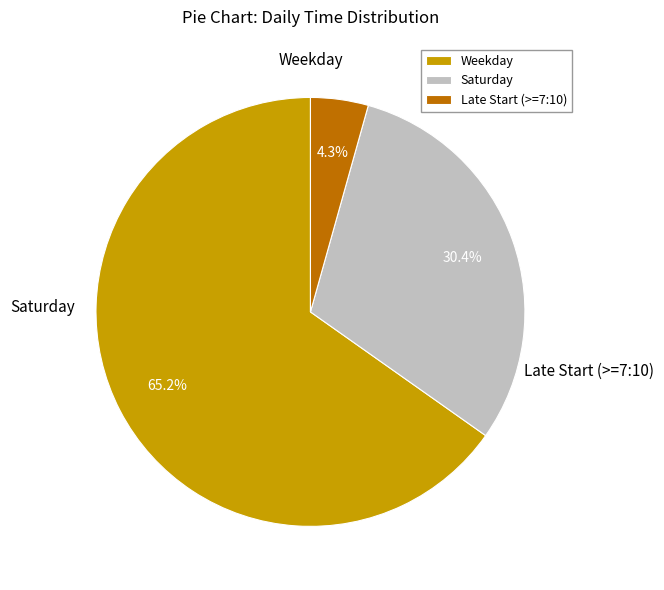

Do Saturday and Weekday together represent more than half of the pie?

Yes